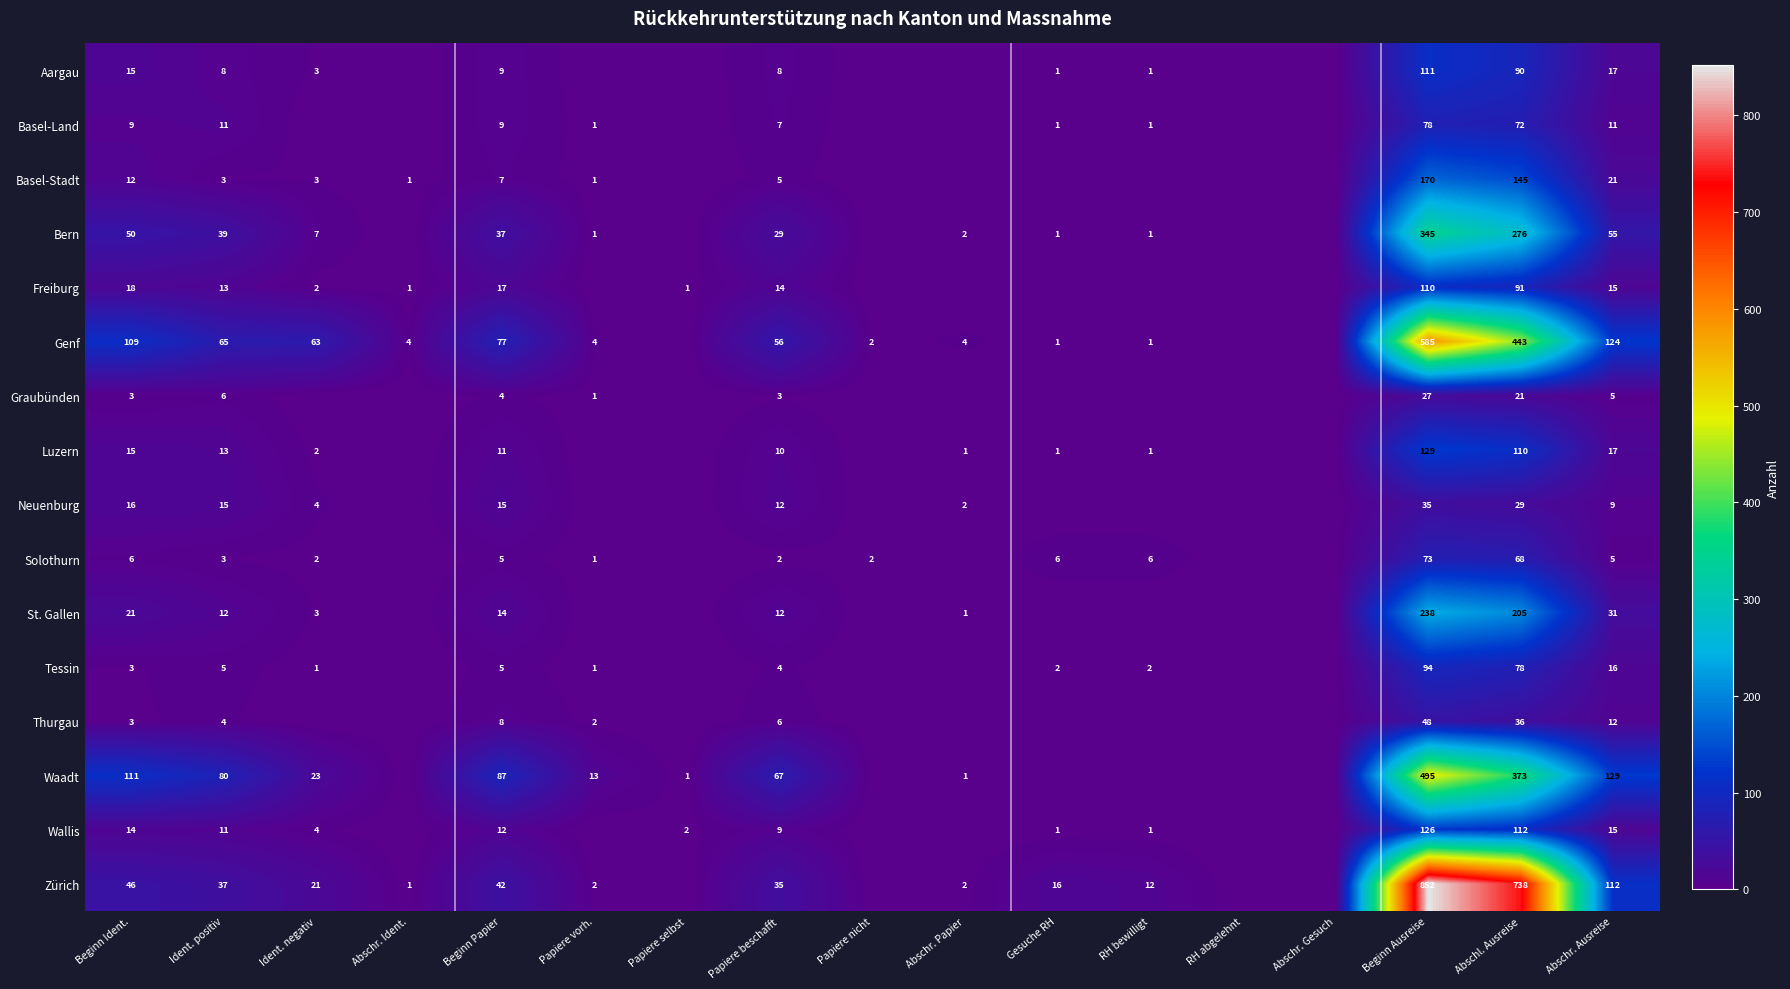

At Beginn Ausreise, list the series in order from smallest to largest.

Graubünden, Neuenburg, Thurgau, Solothurn, Basel-Land, Tessin, Freiburg, Aargau, Wallis, Luzern, Basel-Stadt, St. Gallen, Bern, Waadt, Genf, Zürich